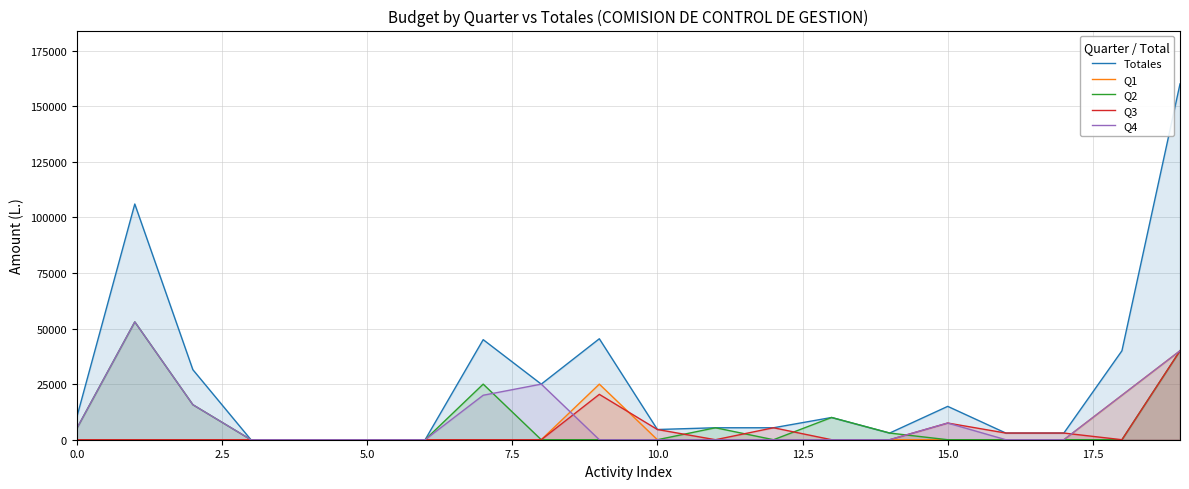

The Q2 series shows 27736.2 at 12. True or false?

False